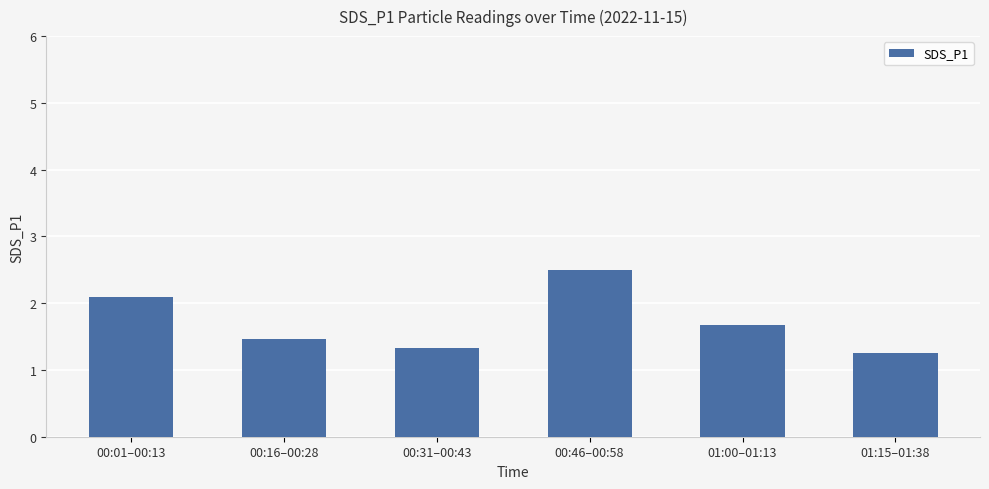

Reading left to right, list all the values displayed in this chart.

2.1	1.5	1.3	2.5	1.7	1.3